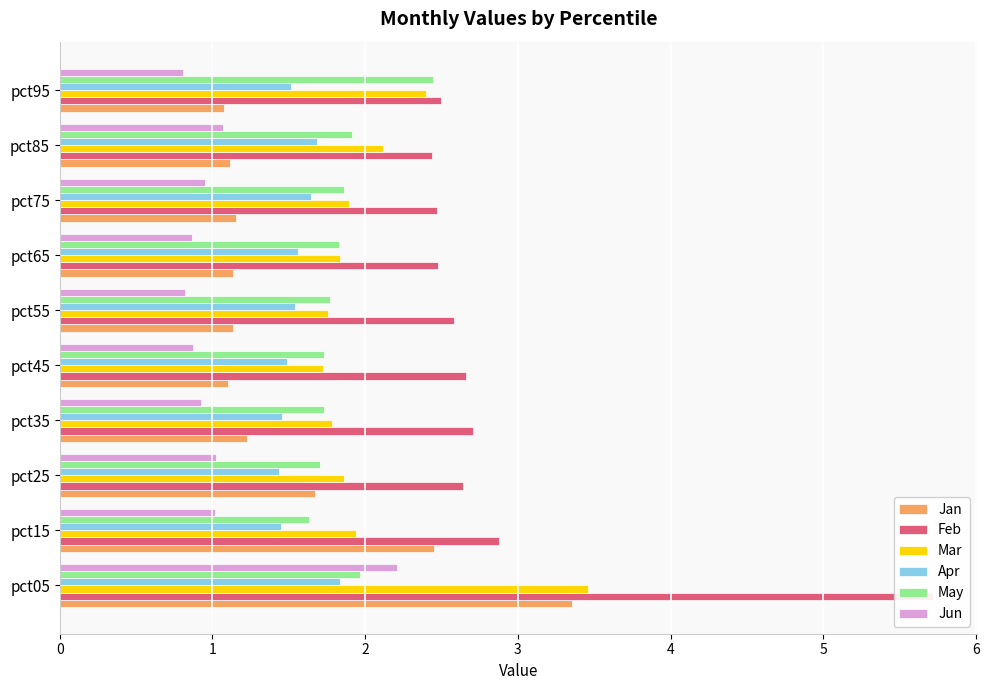

What is the average value of the Jun series?

1.1